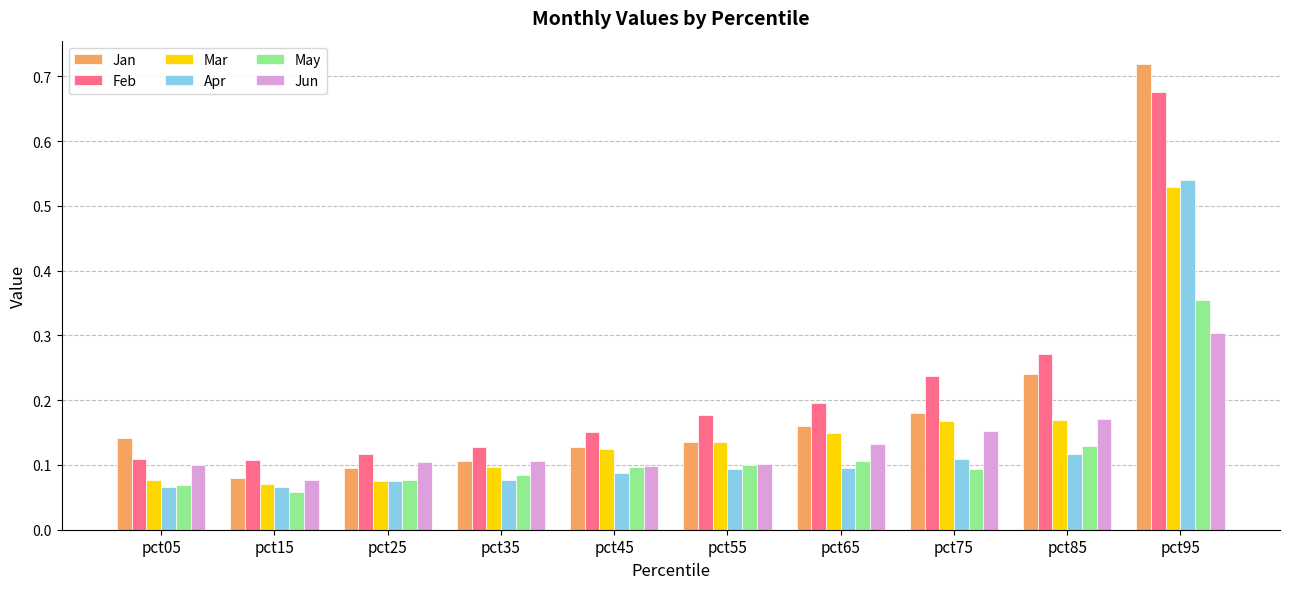

At which label does Jun reach its minimum?

pct15